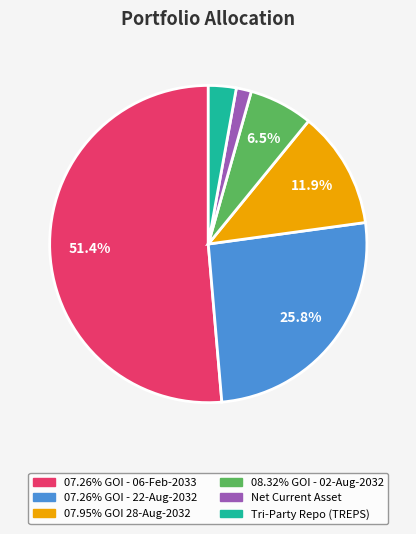

To the nearest percent, what is the difference between the largest and smallest slice percentages?

50%